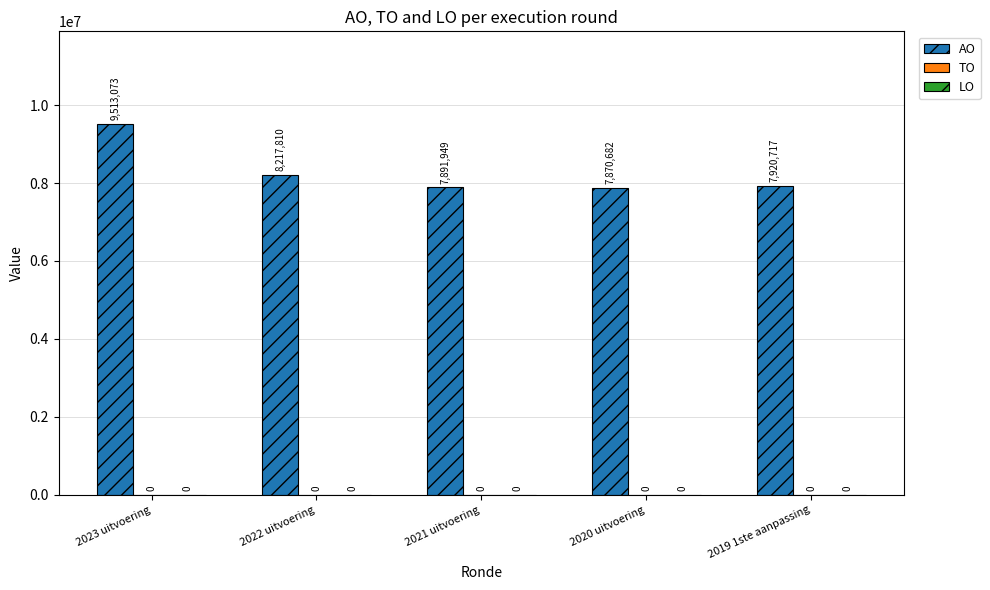

How many bars are there in total?

5